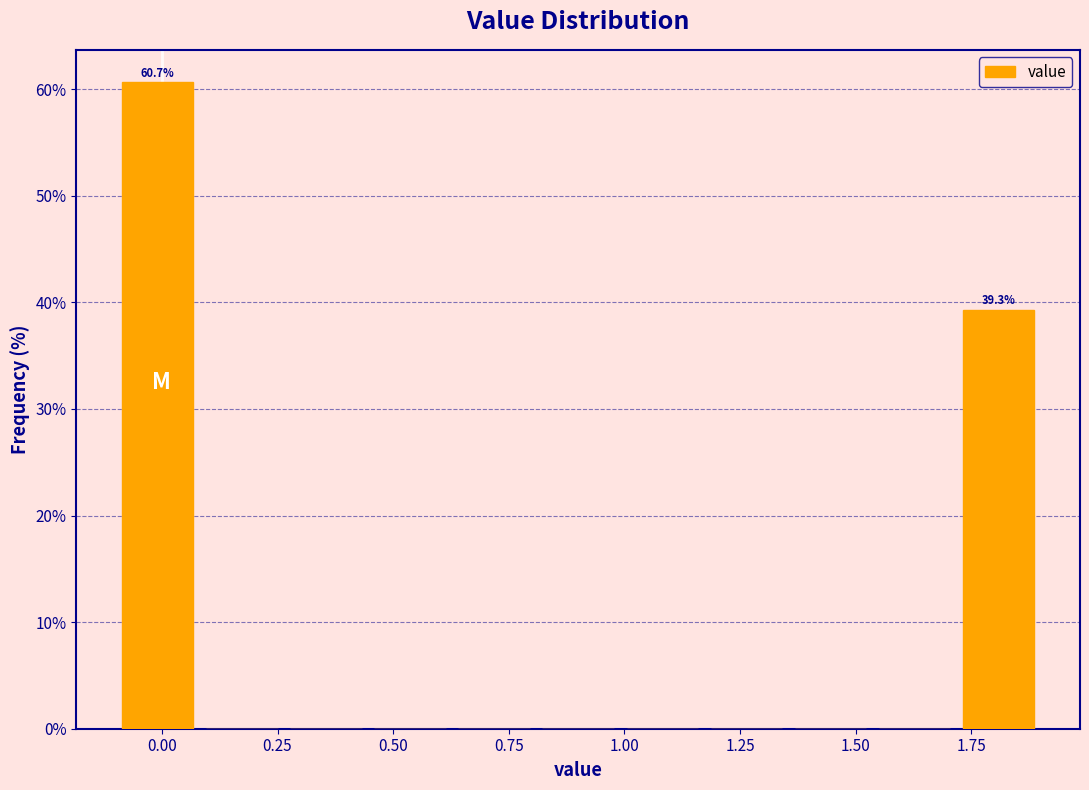

Around what value on the x-axis is the tallest bar? Give the approximate position of its centre, as read against the axis.

0.00